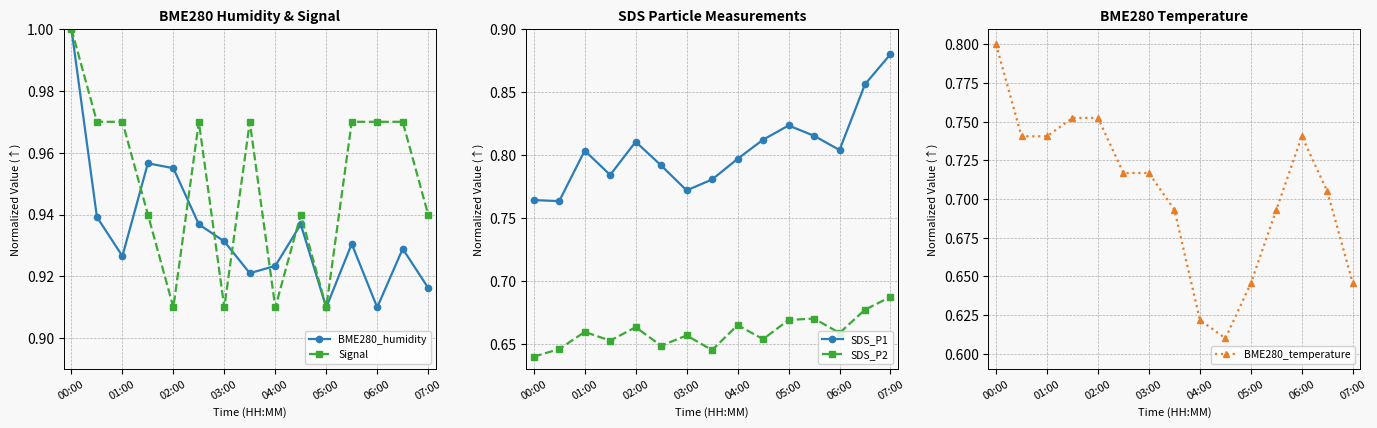

Which series has the largest range (max minus min)?

BME280_temperature